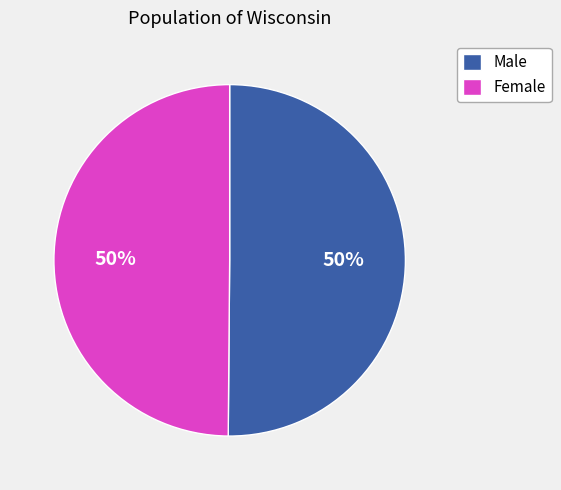

To the nearest percent, what is the combined percentage of Male and Female?

100%